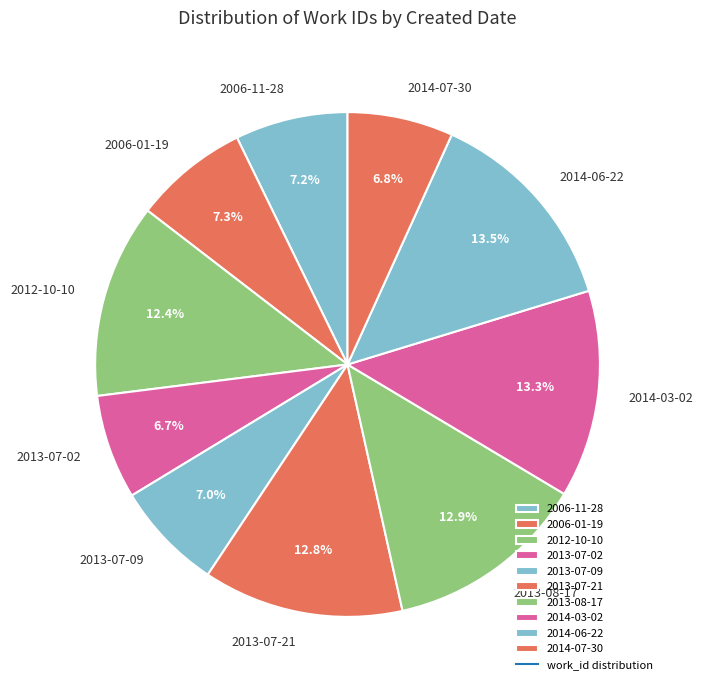

The 2013-07-21 slice represents 2% of the pie. True or false?

False